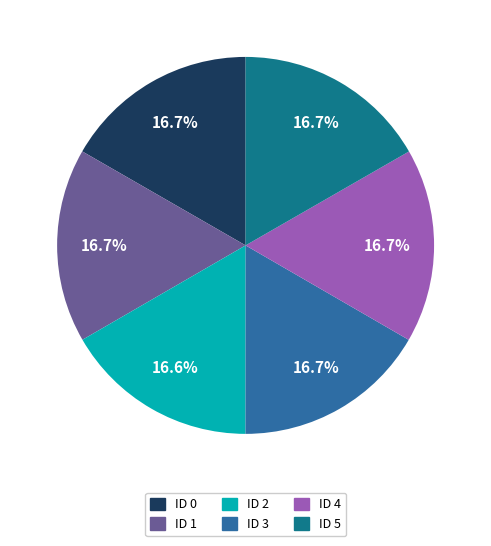

Does any single category account for the majority?

No